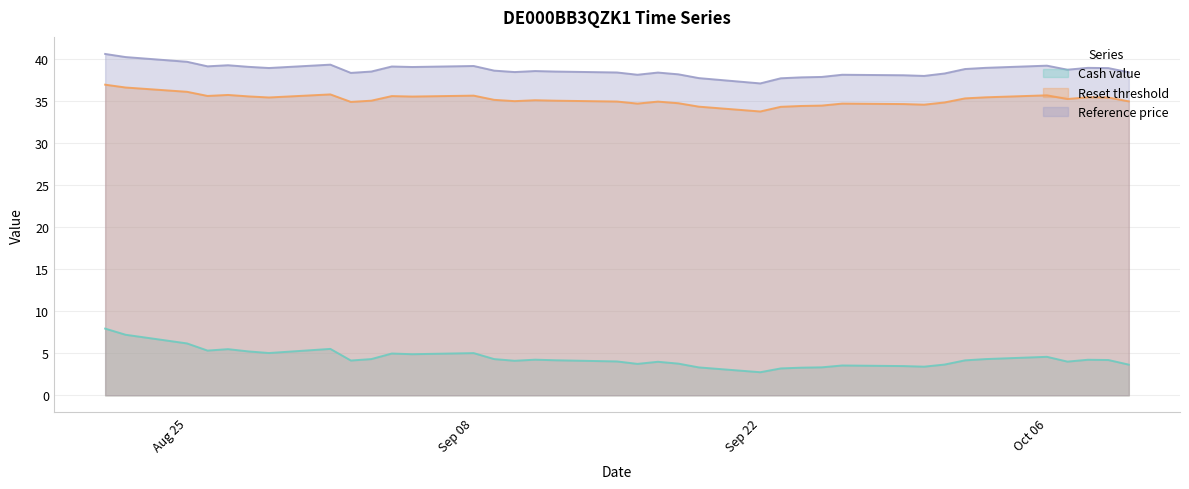

How many interior local peaks does the Reference price series have?

9